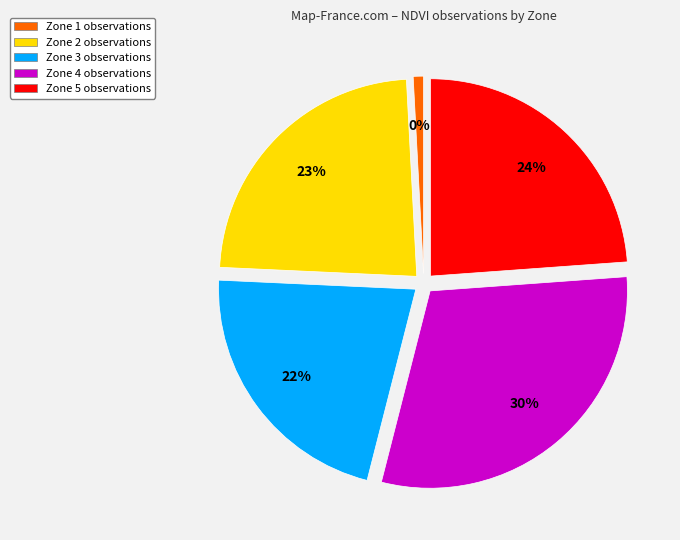

To the nearest percent, what is the difference between the Zone 2 and Zone 4 slice percentages?

7%